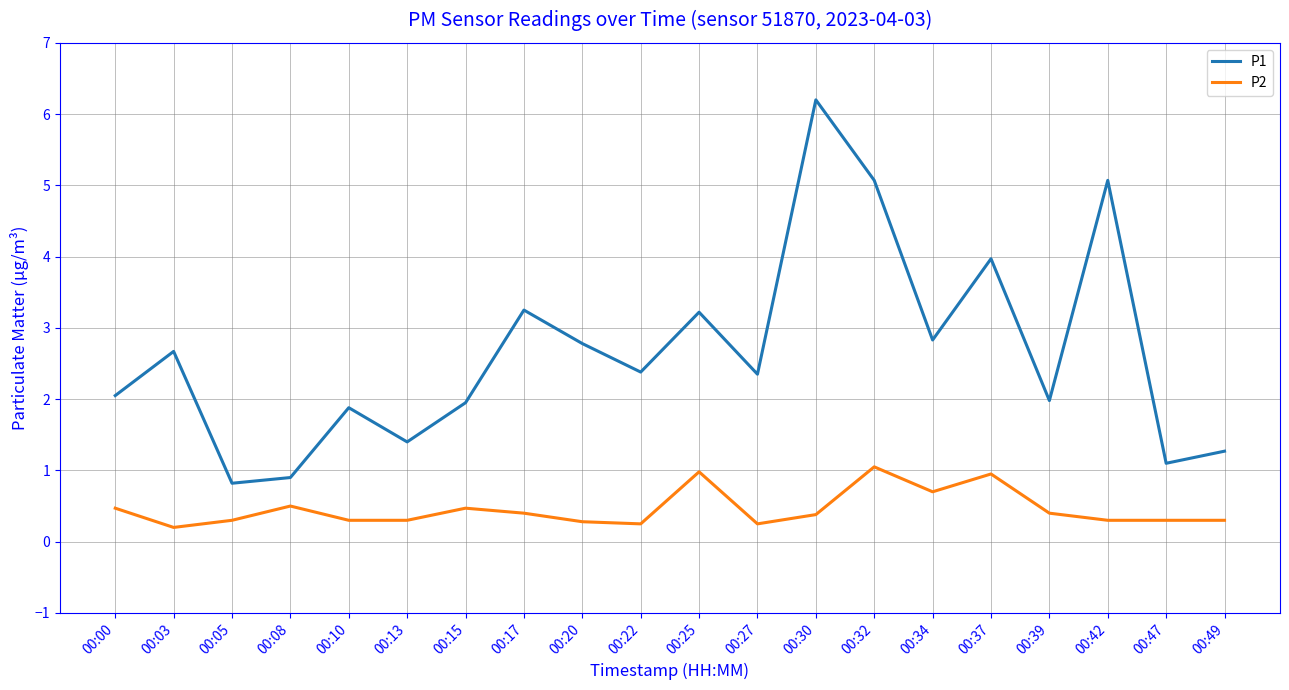

At which category is the sum across all series the highest?

00:30